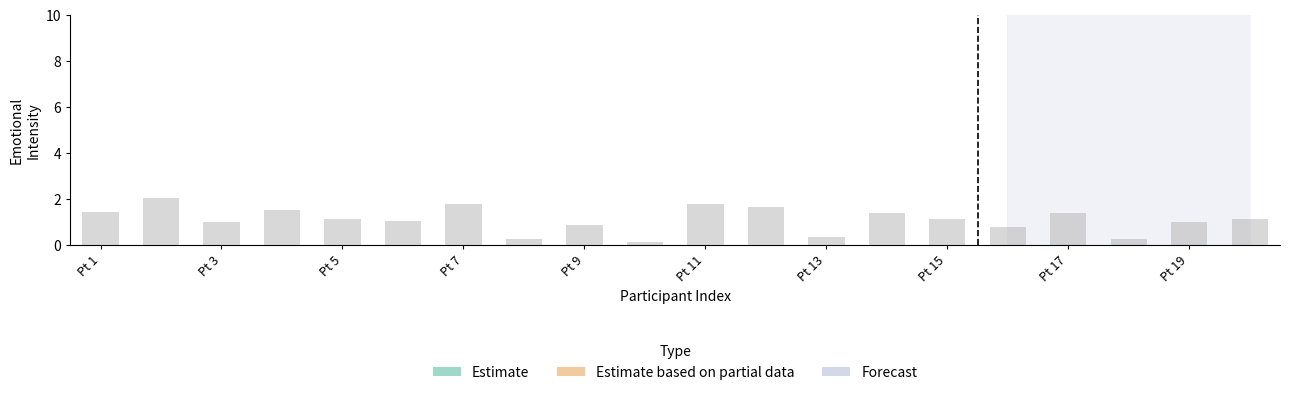

The 3PD.2_1 series shows 33 at 20. True or false?

False